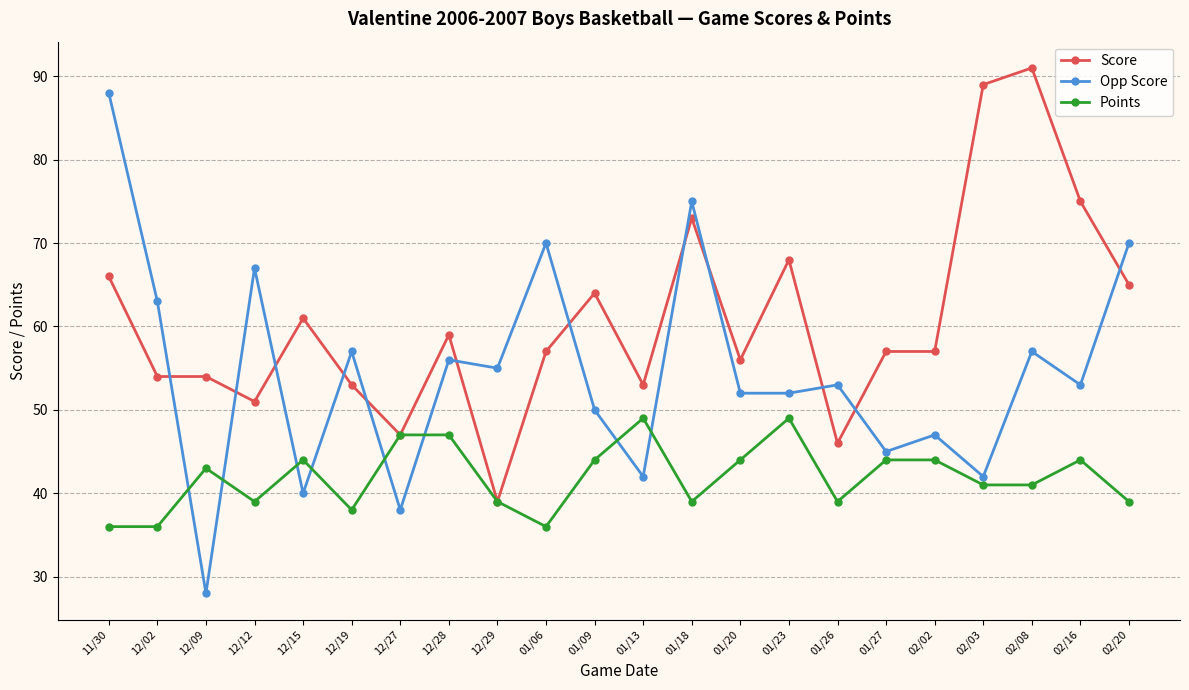

What is the label of the 14th point from the right?

12/29